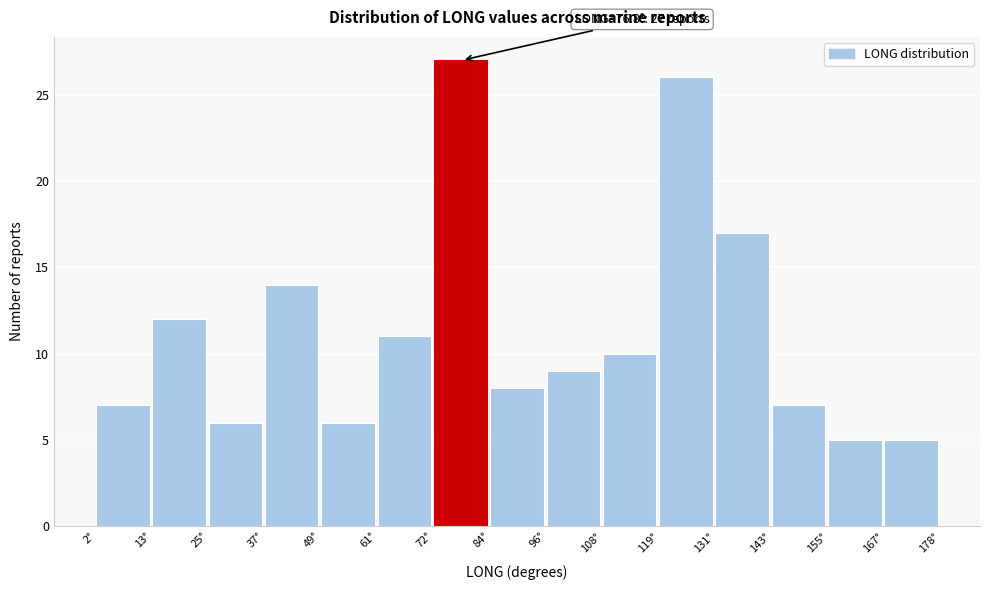

Over which range of the x-axis is the bar tallest?

72 to 84